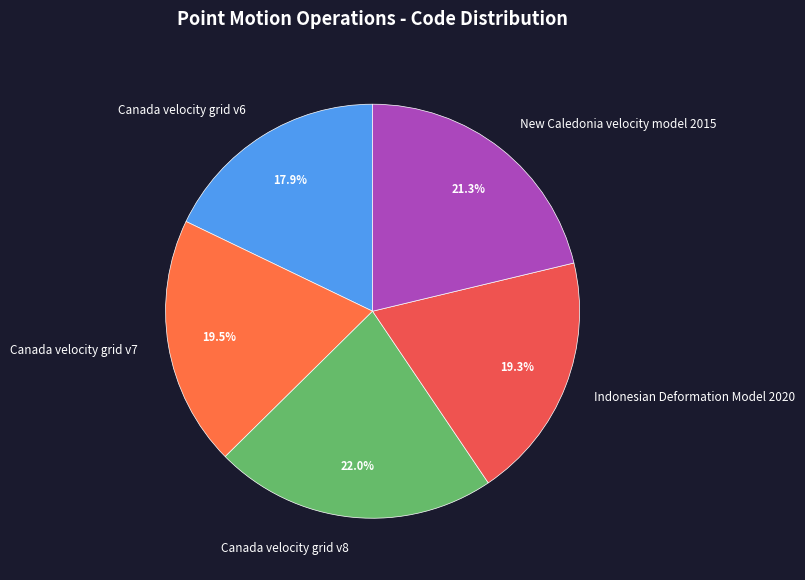

What is the smallest slice in the pie chart?

Canada velocity grid v6